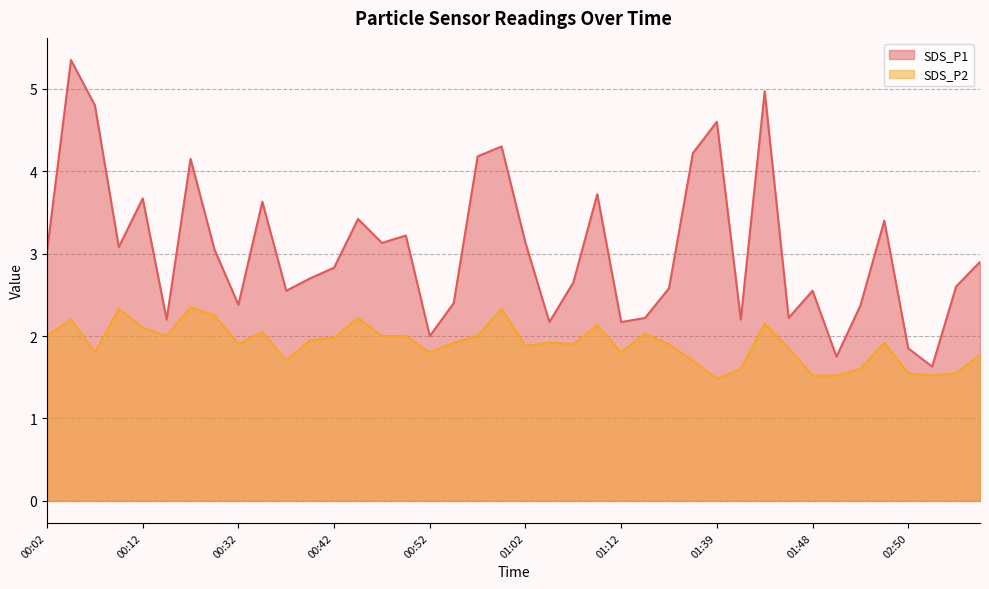

Does the chart display data point markers on the line(s)?

No